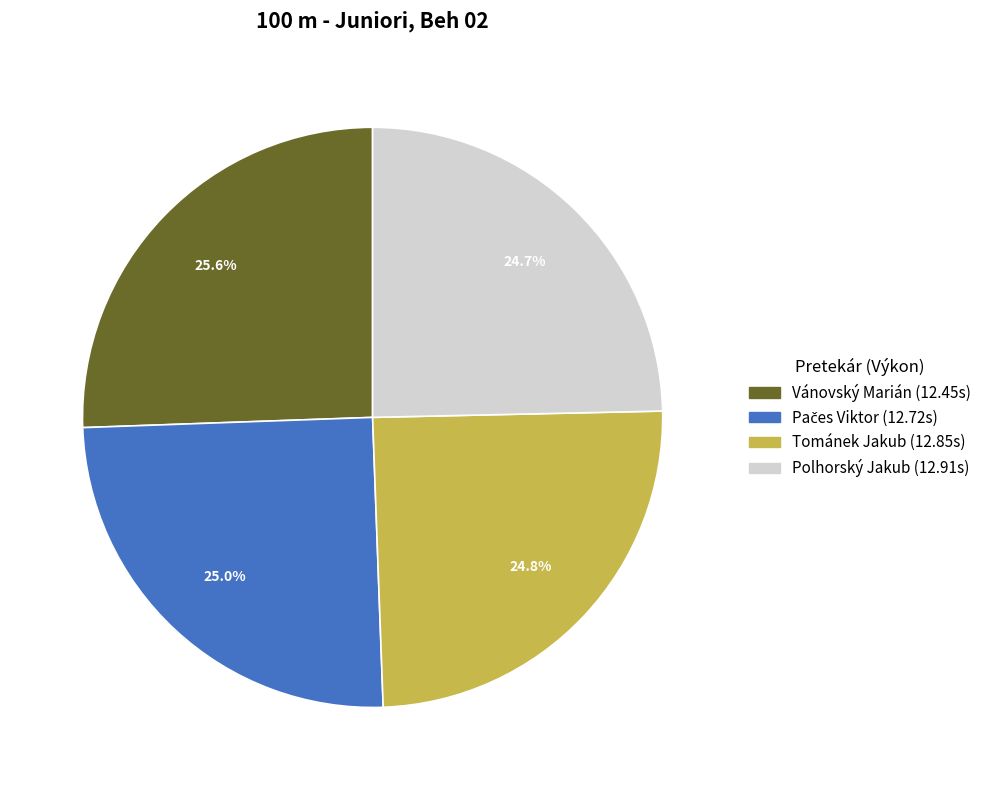

How many segments does this pie chart have?

4